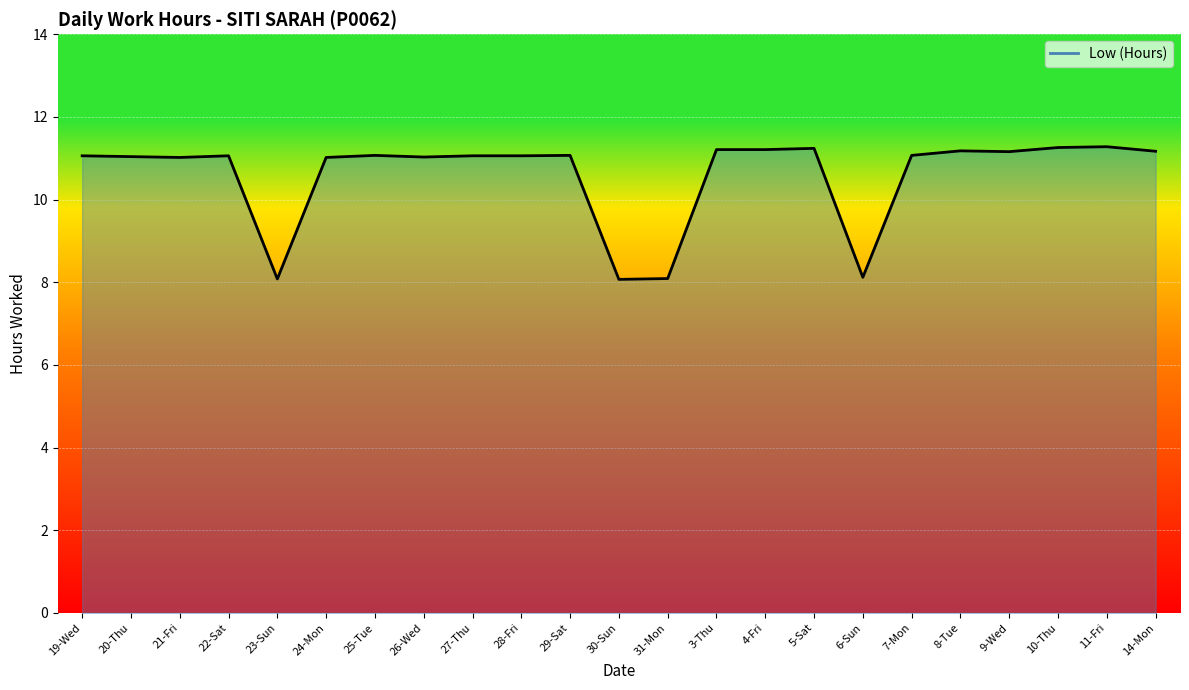

True or false: there are more than 2 points higher than both neighbors.

True